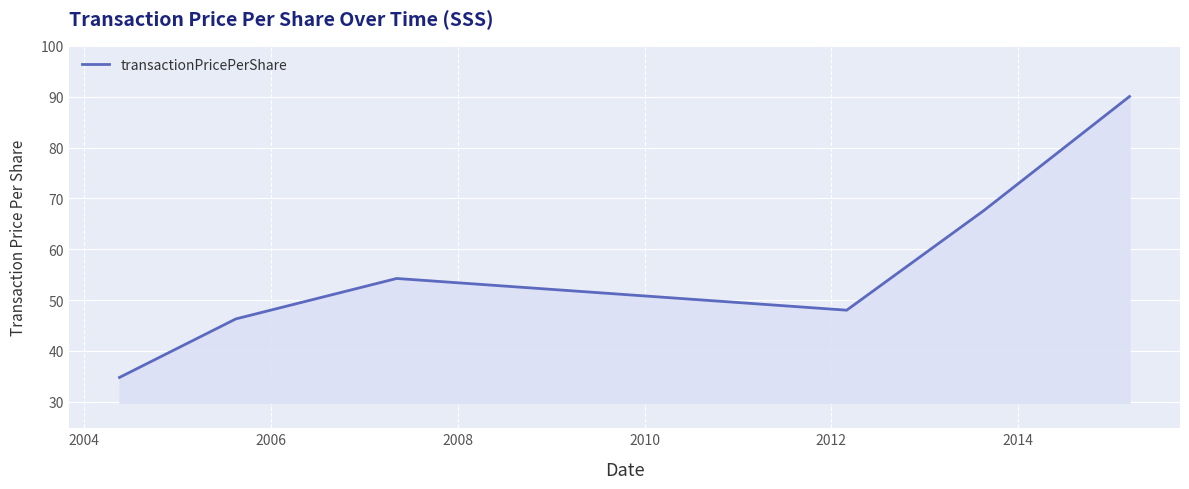

True or false: there are more than 0 points higher than both neighbors.

True